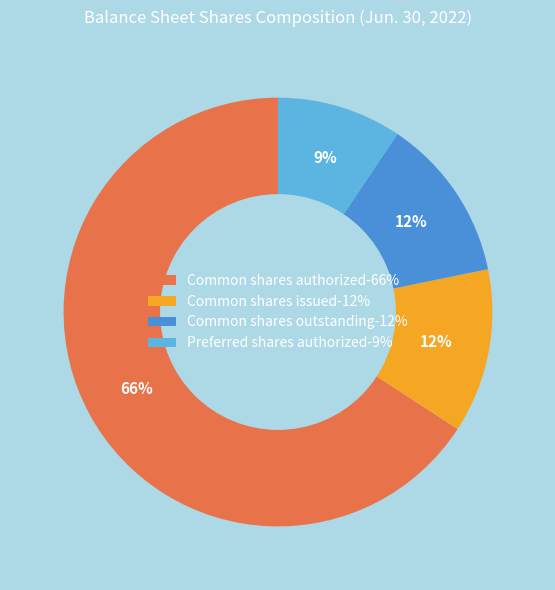

Is there a majority slice in this chart?

Yes